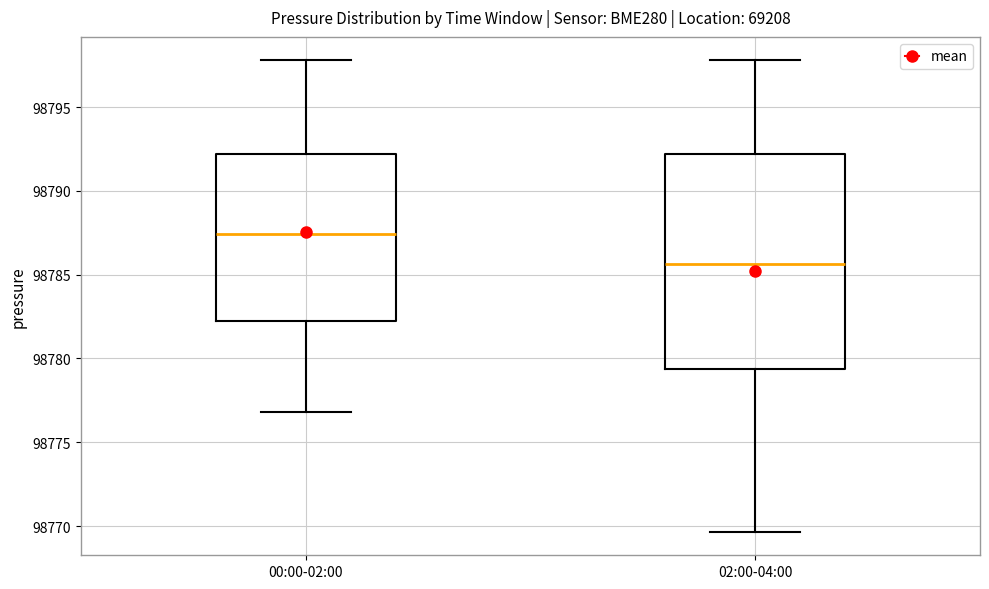

Reading left to right, read every box against the y-axis: the position of its median line, the range the box covers, and the ends of its whiskers. The values are not printed on the chart, so give them approximately, as read against the axis.

00:00-02:00: median 98787.5, box 98782.5 to 98792.0, whiskers 98777.0 to 98798.0
02:00-04:00: median 98785.5, box 98779.5 to 98792.0, whiskers 98769.5 to 98798.0